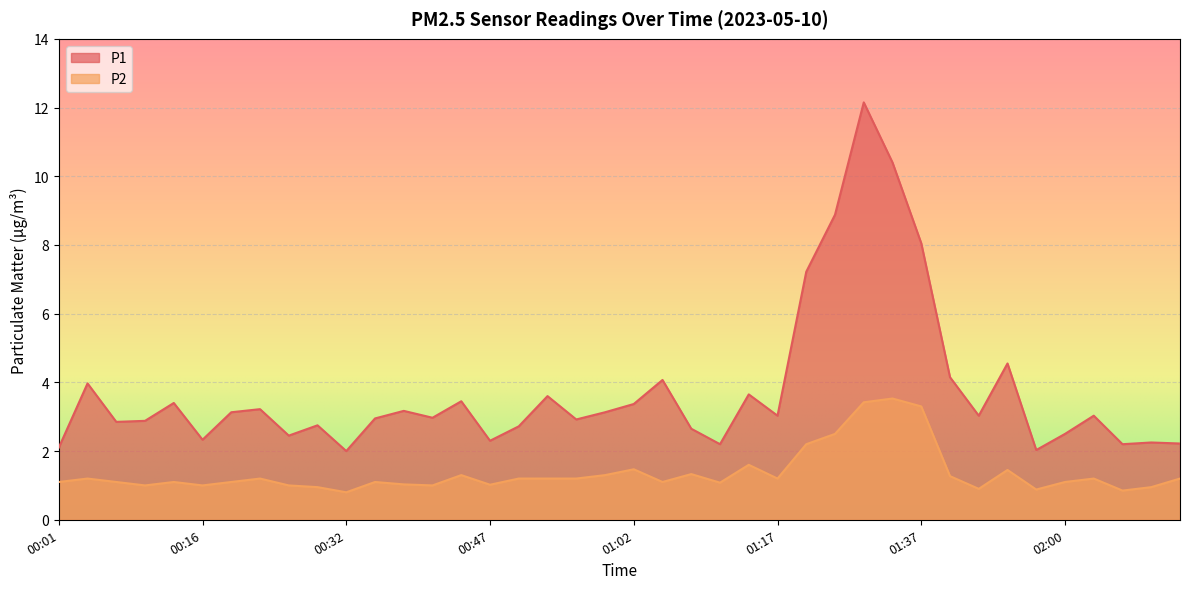

How many data points in P2 are above 1?

30